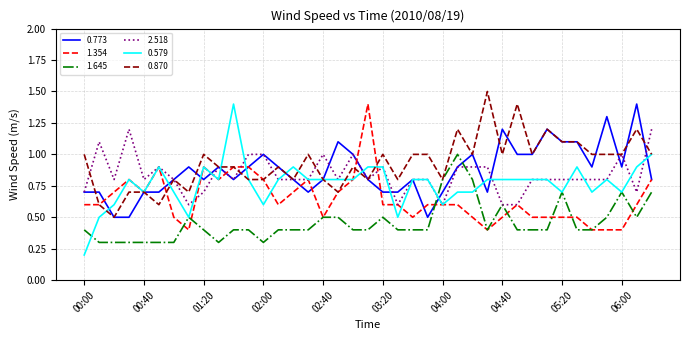

What is the maximum value for 0.579?

1.4